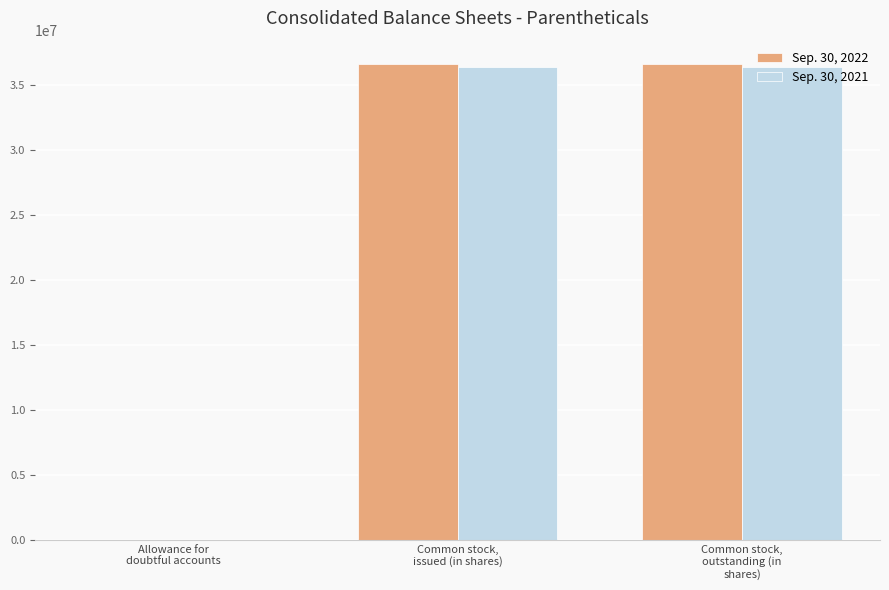

How many series are shown in this chart?

2